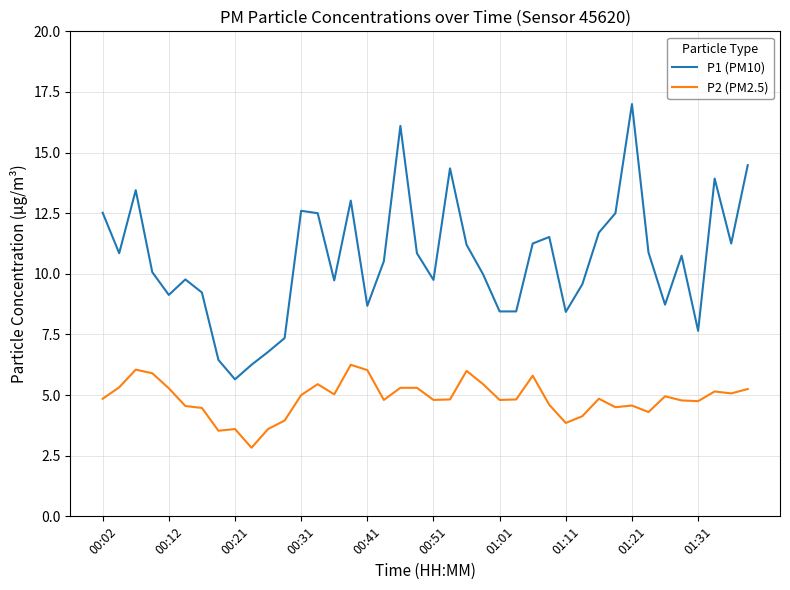

How many lines are shown in the chart?

2